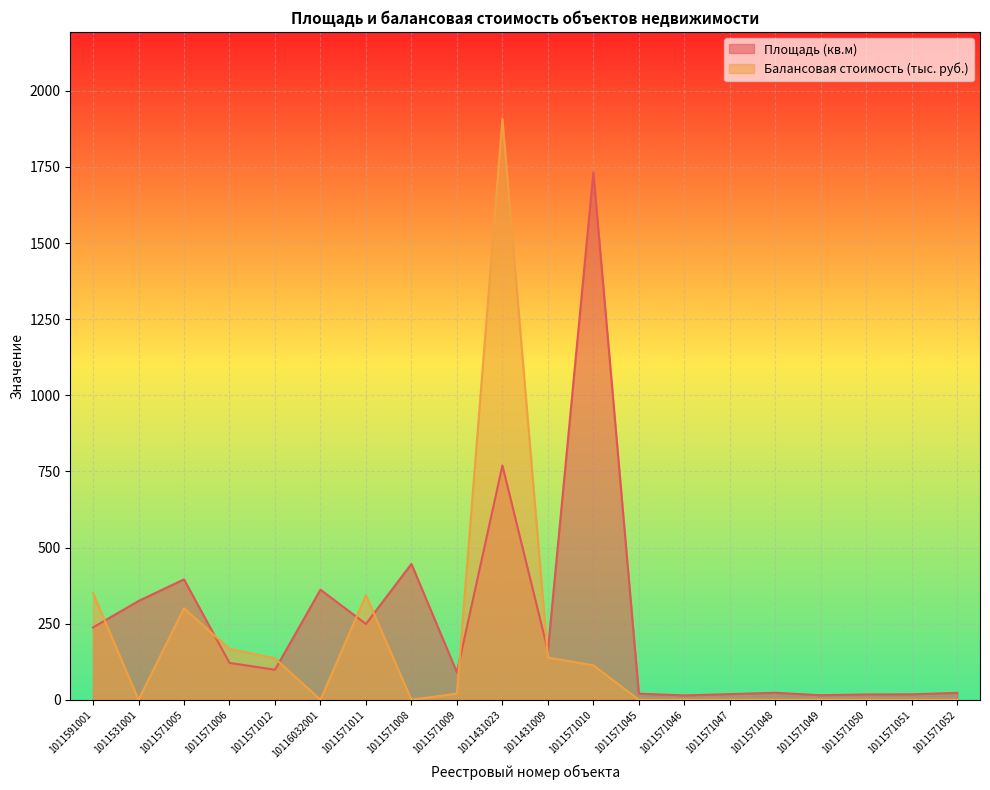

At which label does Площадь (кв.м) first exceed 121?

1011591001